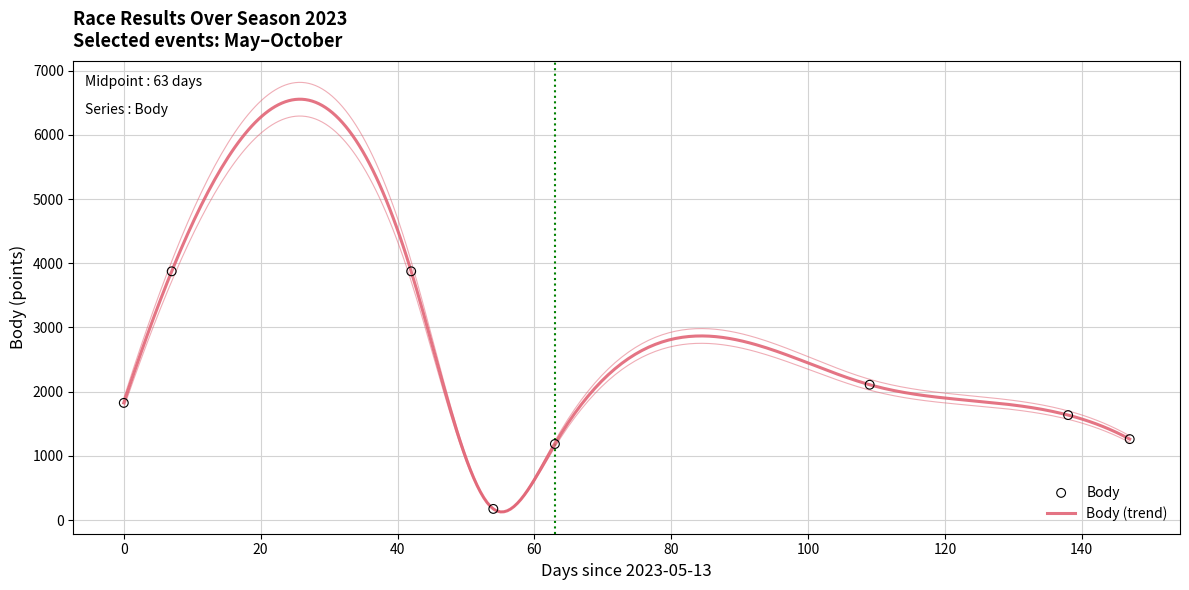

At which category is the sum across all series the highest?

2023-05-20